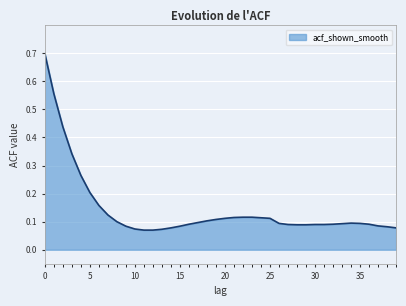

What is the greatest value displayed?

0.7